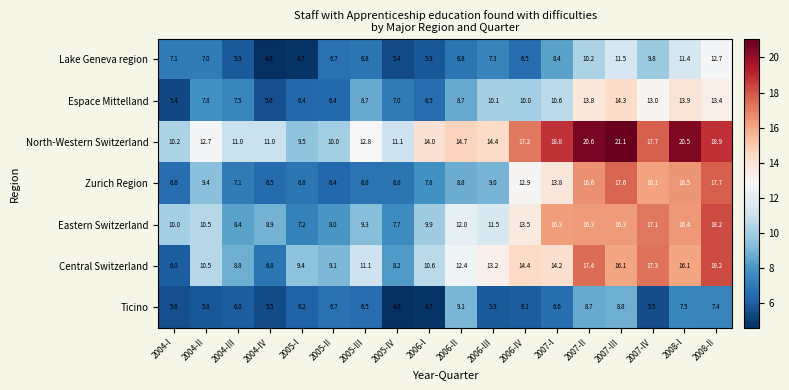

The value of Eastern Switzerland at 2005-II is 8.0. True or false?

True